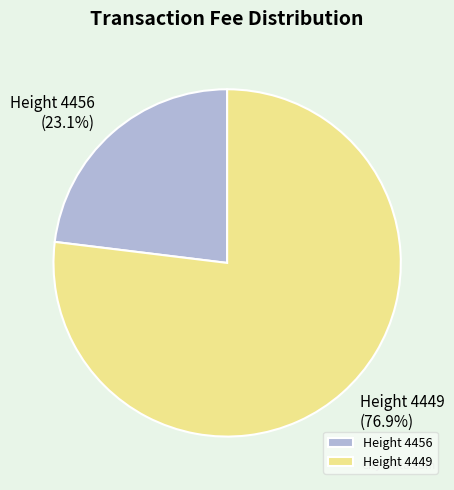

Rank the categories by value from highest to lowest.

Height 4449, Height 4456